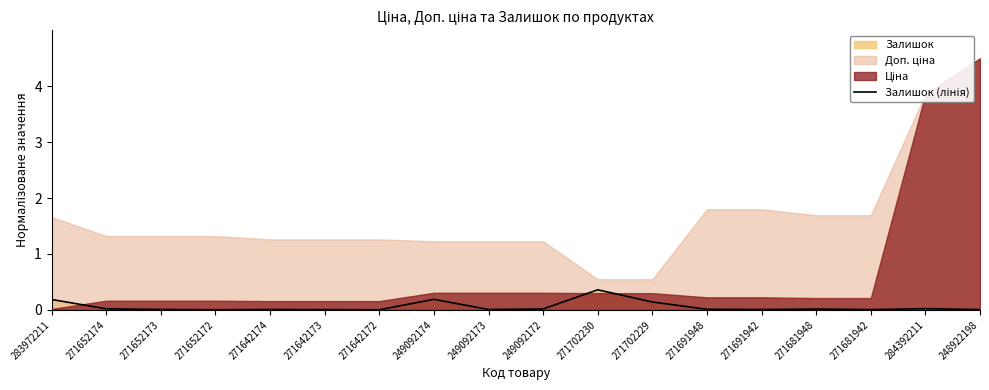

How many points are higher than both their immediate neighbors (excluding endpoints)?

5